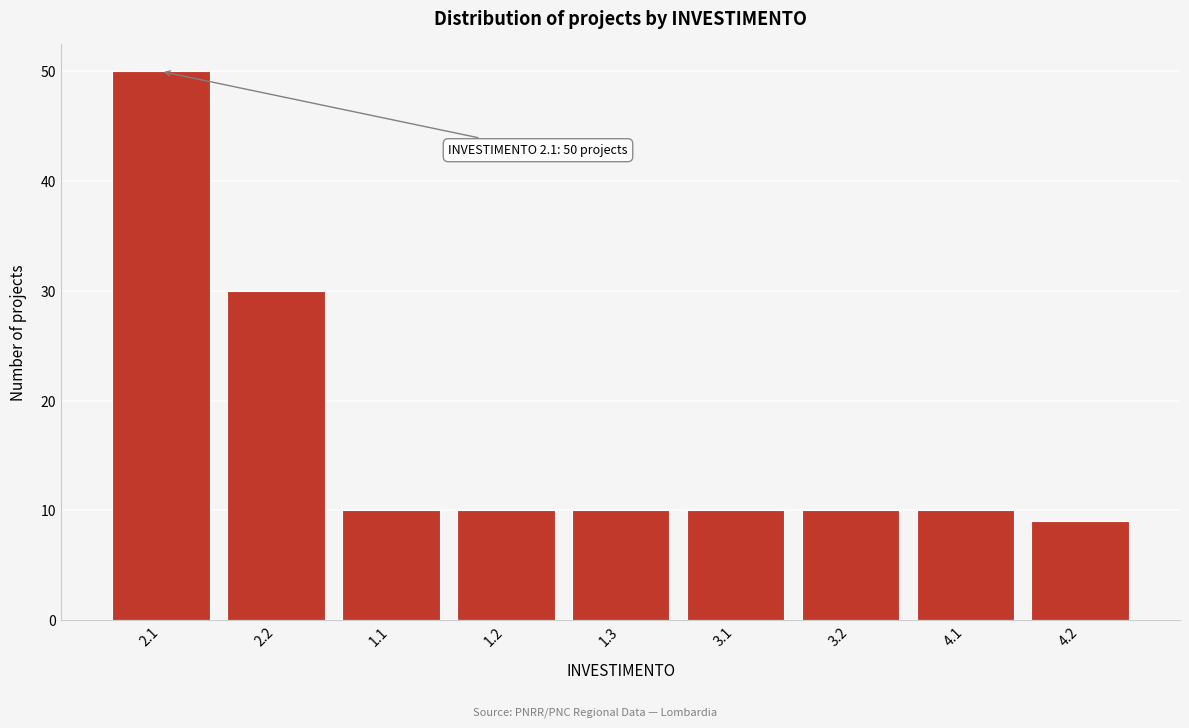

Reading left to right, list all the values displayed in this chart.

50	30	10	10	10	10	10	10	9